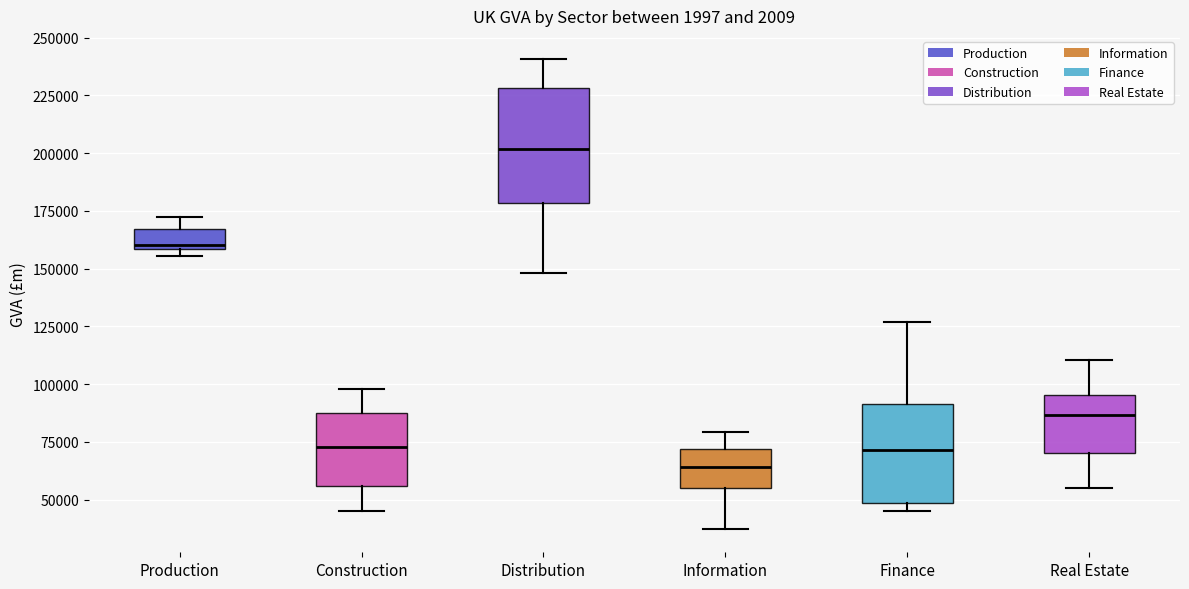

Reading left to right, read every box against the y-axis: the position of its median line, the range the box covers, and the ends of its whiskers. The values are not printed on the chart, so give them approximately, as read against the axis.

Production: median 160000 (just above the box's lower edge), box 160000 to 165000, whiskers 155000 to 170000
Construction: median 75000, box 55000 to 85000, whiskers 45000 to 100000
Distribution: median 200000, box 180000 to 230000, whiskers 150000 to 240000
Information: median 65000, box 55000 to 70000, whiskers 35000 to 80000
Finance: median 70000, box 50000 to 90000, whiskers 45000 to 125000
Real Estate: median 85000, box 70000 to 95000, whiskers 55000 to 110000